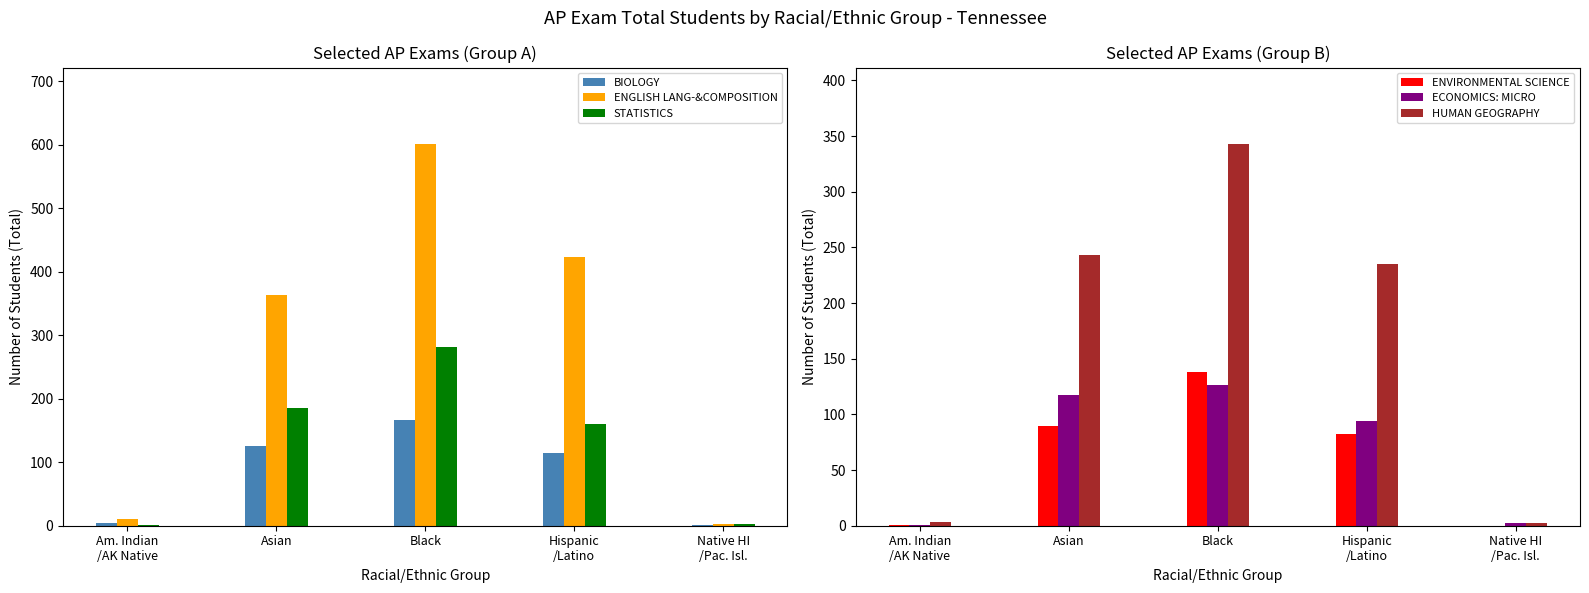

At which category is the sum across all series the highest?

Black